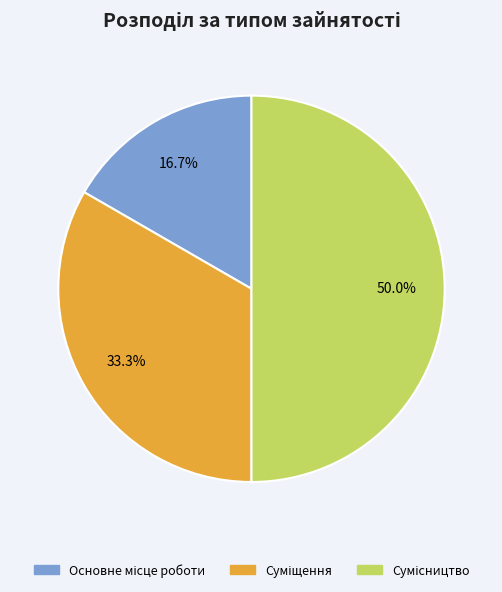

Rank the categories by value from highest to lowest.

Сумісництво, Суміщення, Основне місце роботи